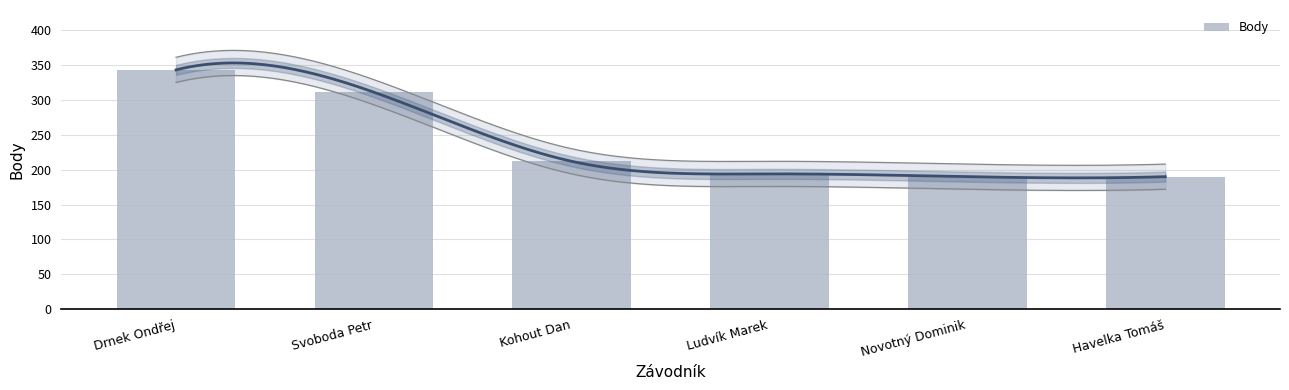

Which label corresponds to the smallest value in the chart?

Novotný Dominik